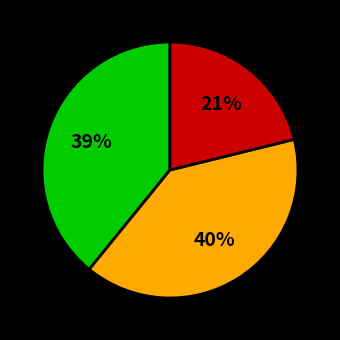

Does any single category account for the majority?

No